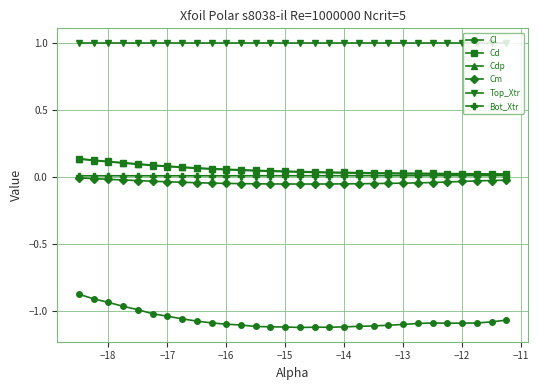

Which series has the largest total across all categories?

Top_Xtr